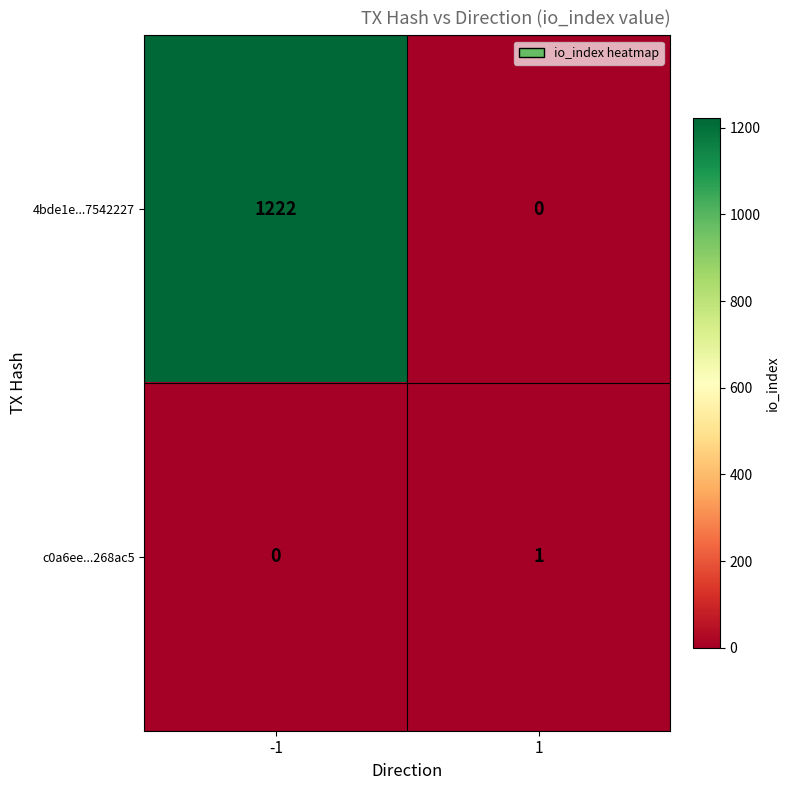

The value of c0a6ee...268ac5 at -1 is 0. True or false?

True